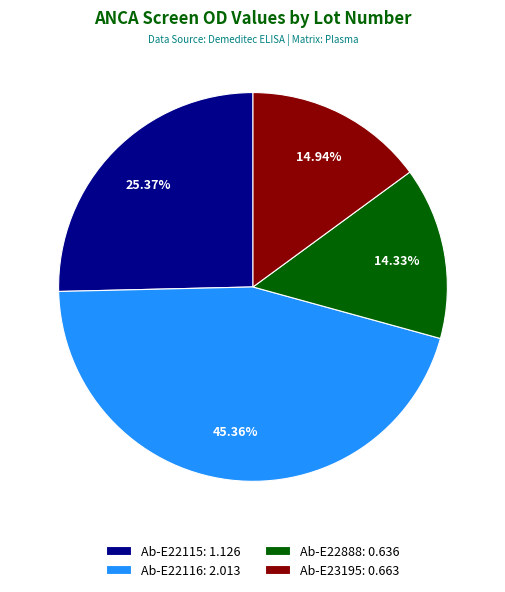

Is the sum of Ab-E22115 and Ab-E22116 greater than half?

Yes